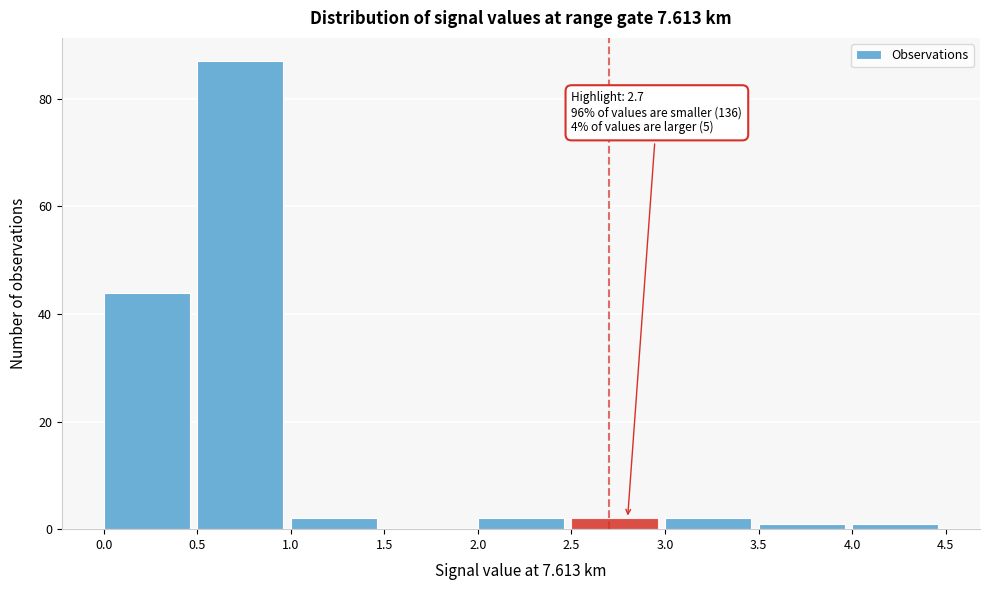

Over which range of the x-axis is the bar tallest?

0.5 to 1.0